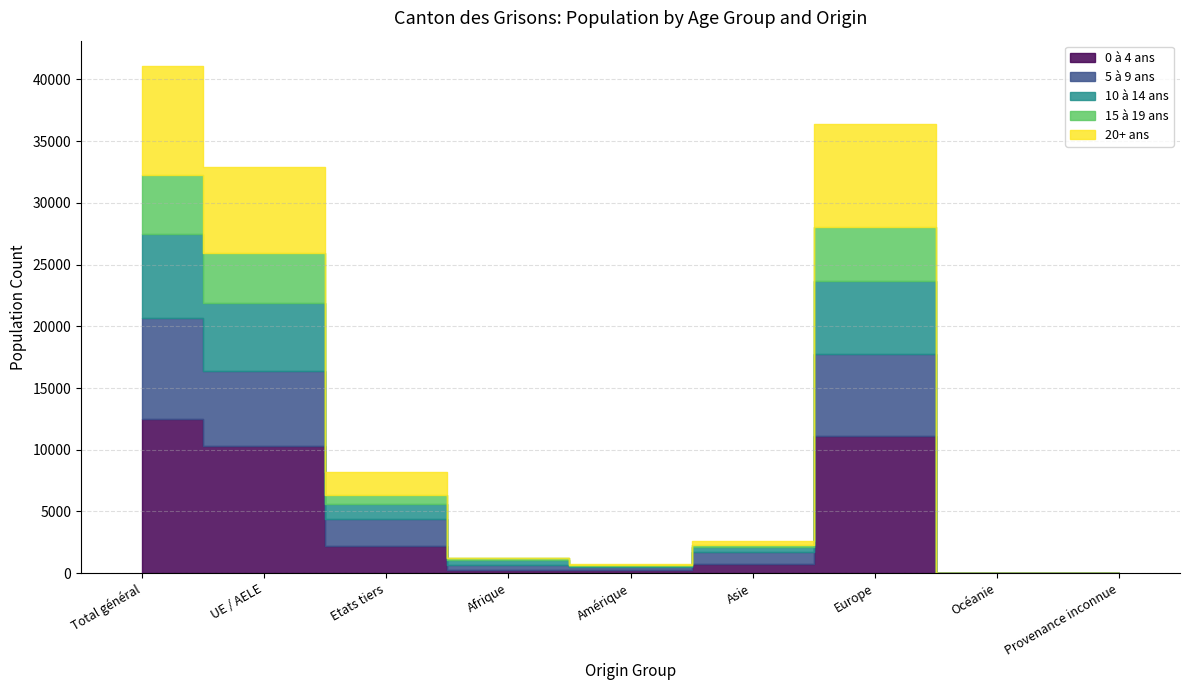

True or false: 10 à 14 ans has a value of 2779 at UE / AELE.

False